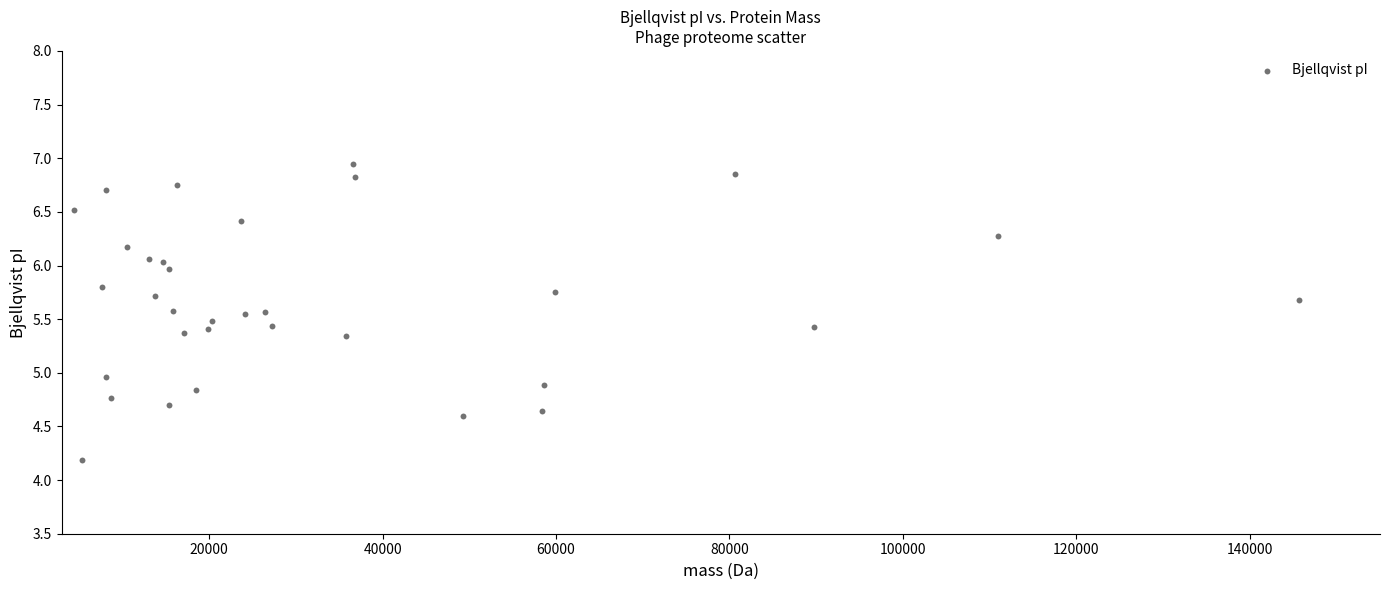

What is the range of Y values (max minus min)?

2.8